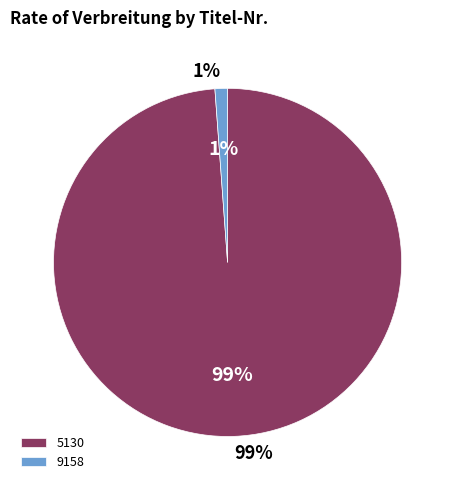

To the nearest percent, what portion does 5130 represent?

99%